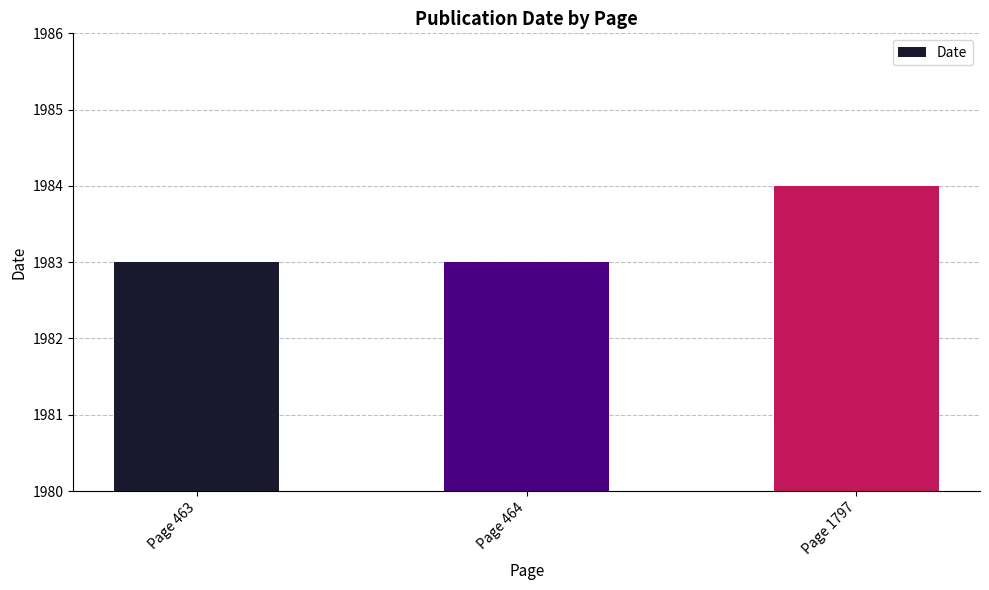

Reading right to left, what are all the values shown in this chart?

1984	1983	1983